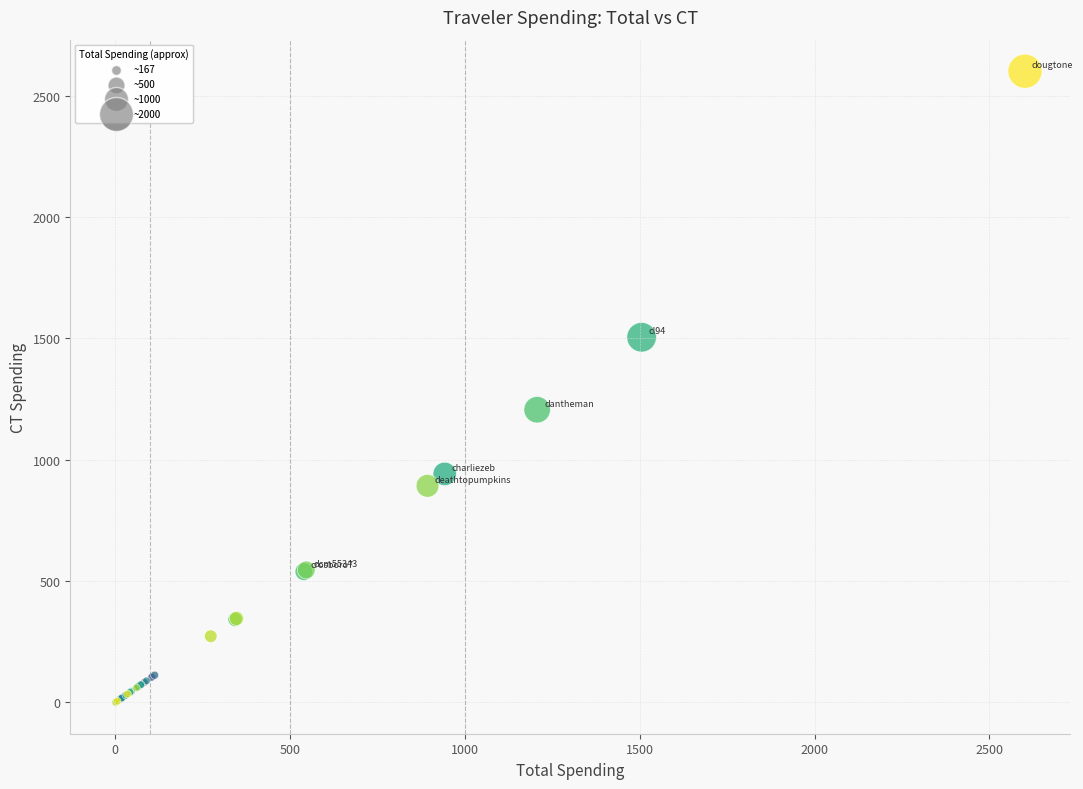

What Y value in the scatter plot is closest to 1301?

1206.3